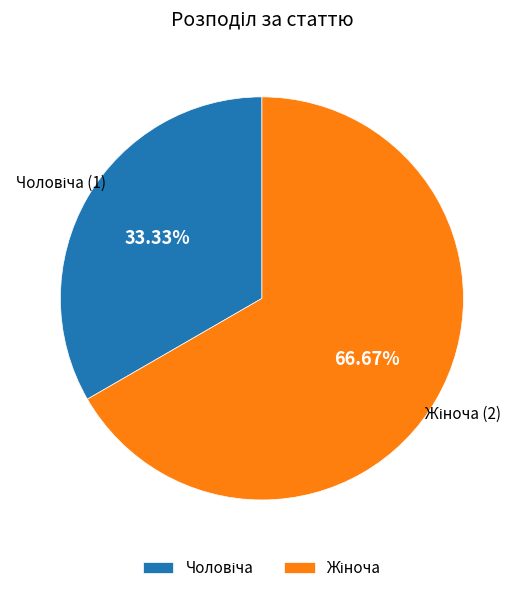

Is there a majority slice in this chart?

Yes